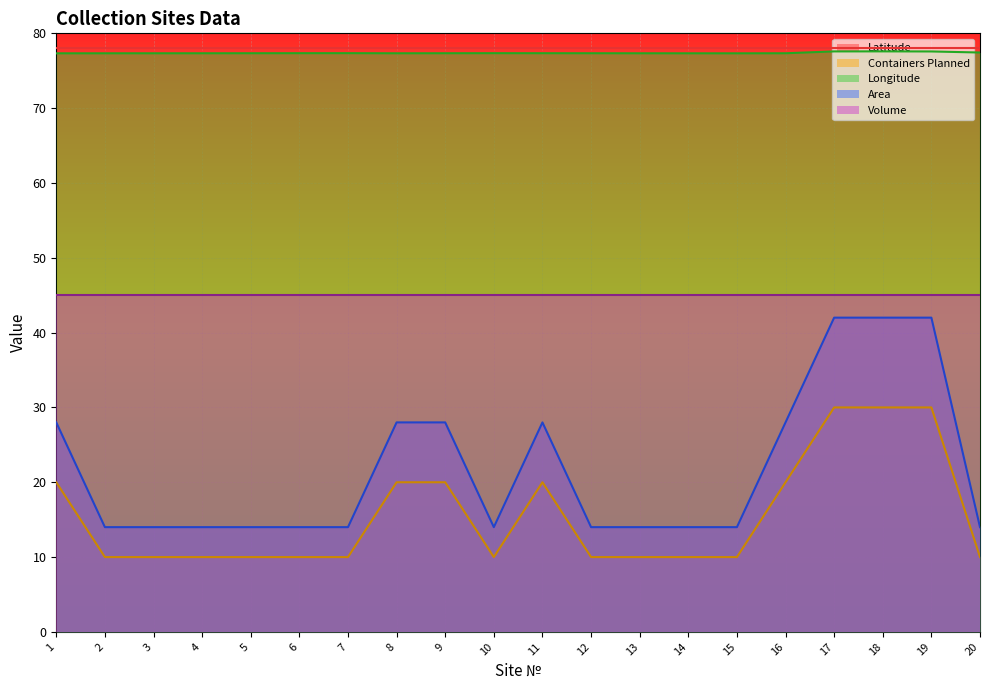

What is the average value of the Latitude series?

77.4